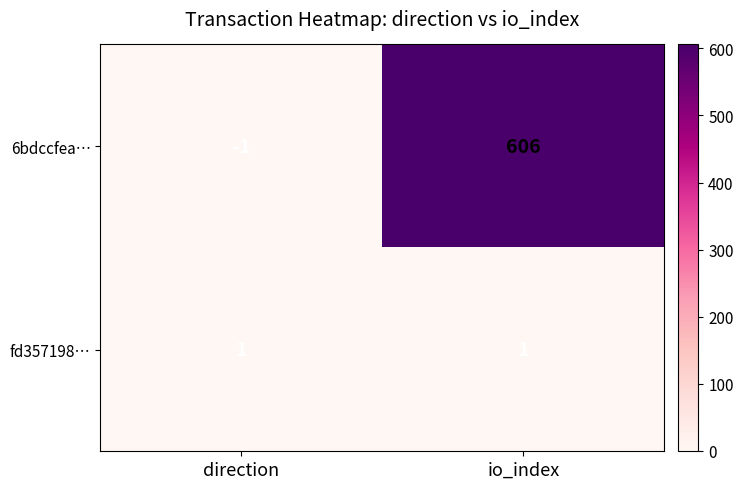

What is the difference between the maximum and minimum values in the 6bdccfea… series?

607